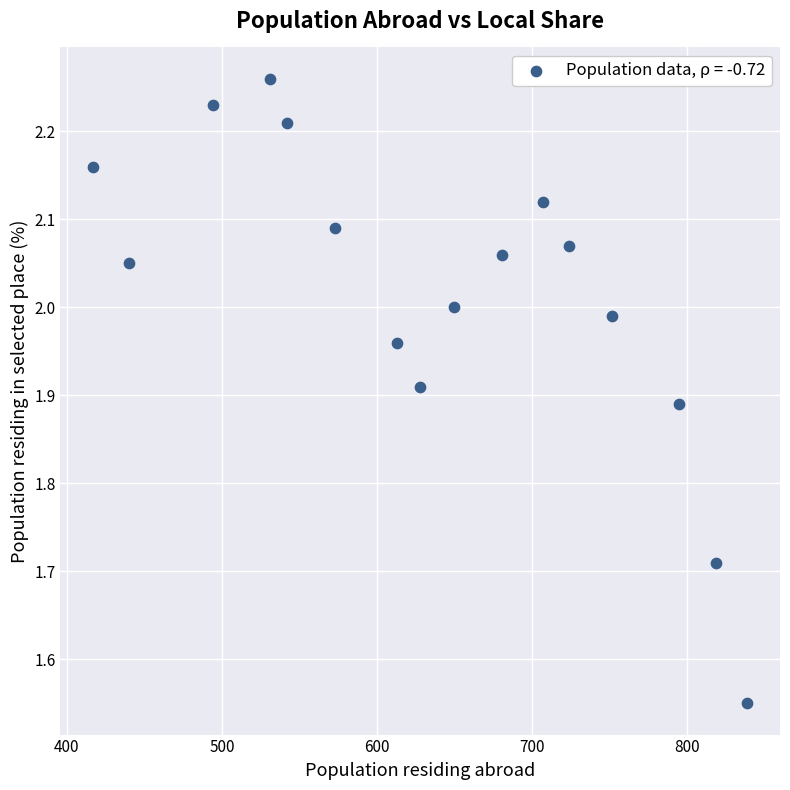

What is the range of X values (max minus min)?

422.0